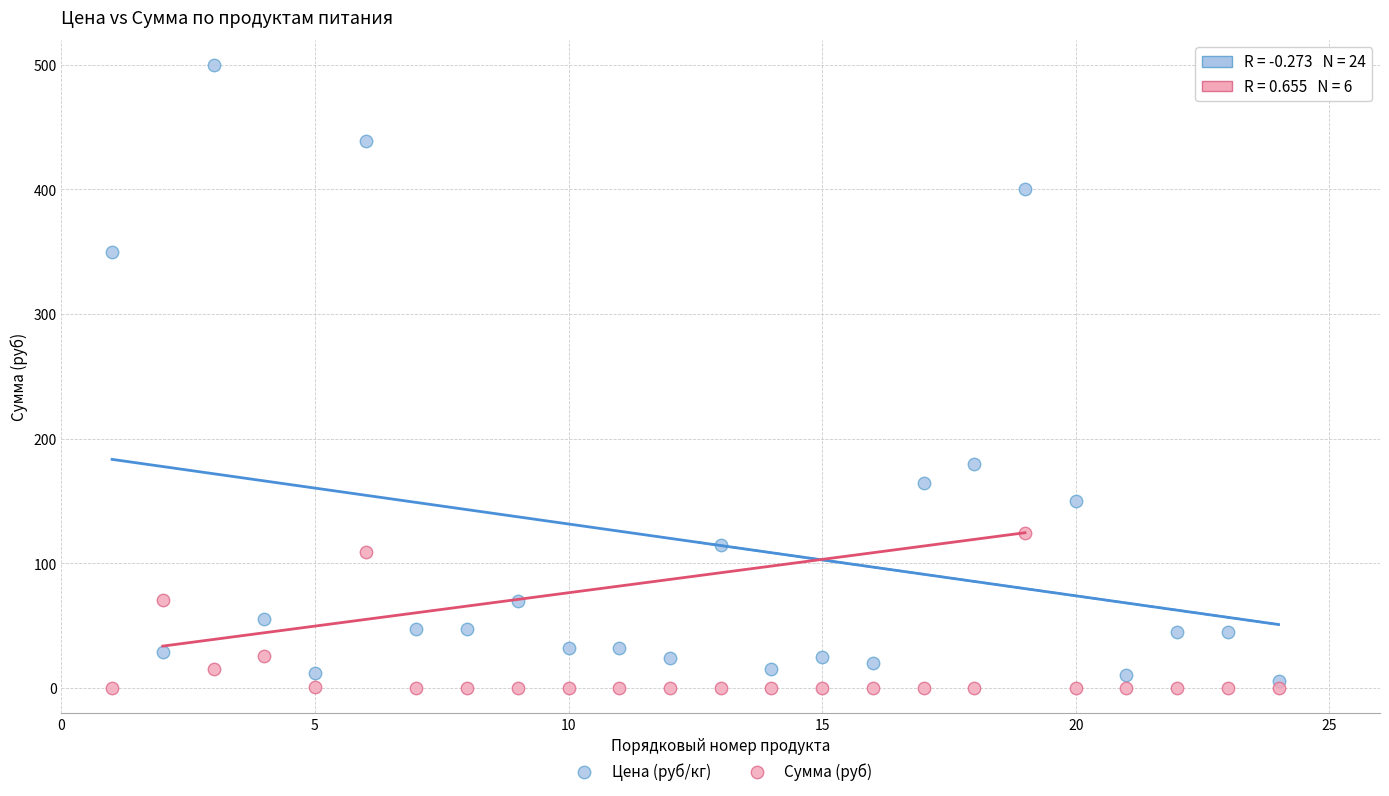

In the Цена (руб/кг) series, what Y value is closest to 252?

180.0